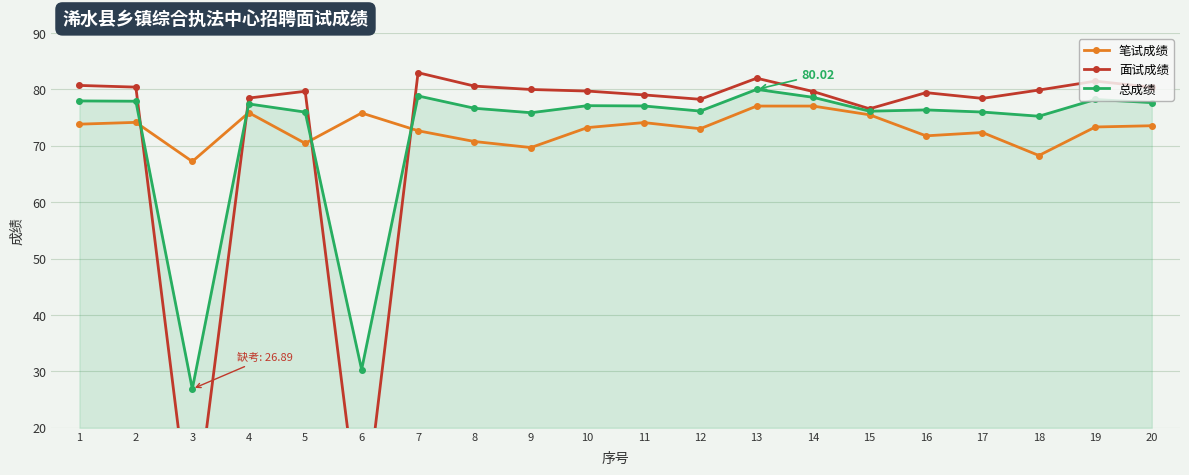

What is the value of the 笔试成绩 point at the 14th from the left?

77.1